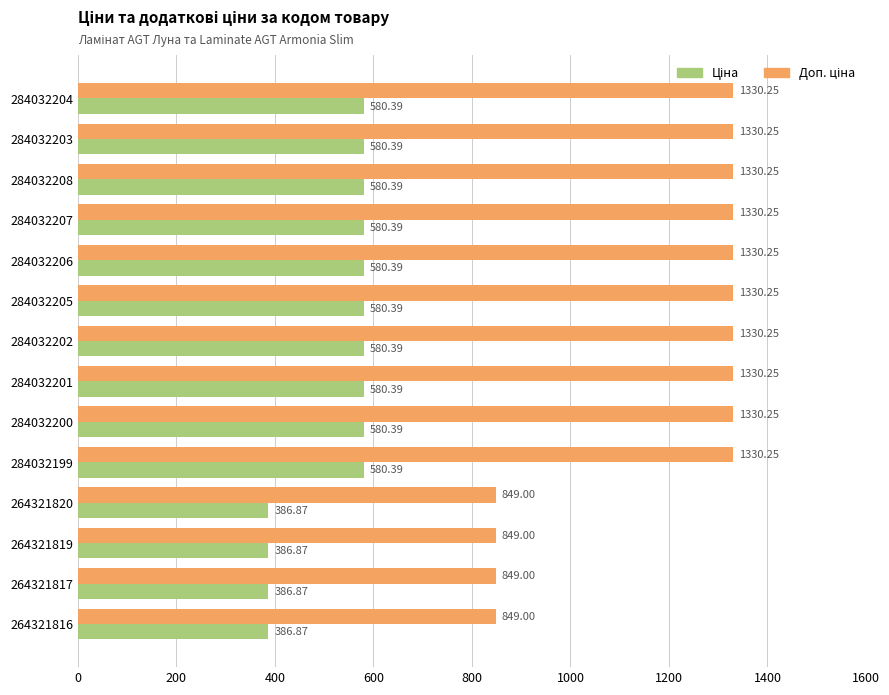

What is the total value across all series at 264321820?

1235.9